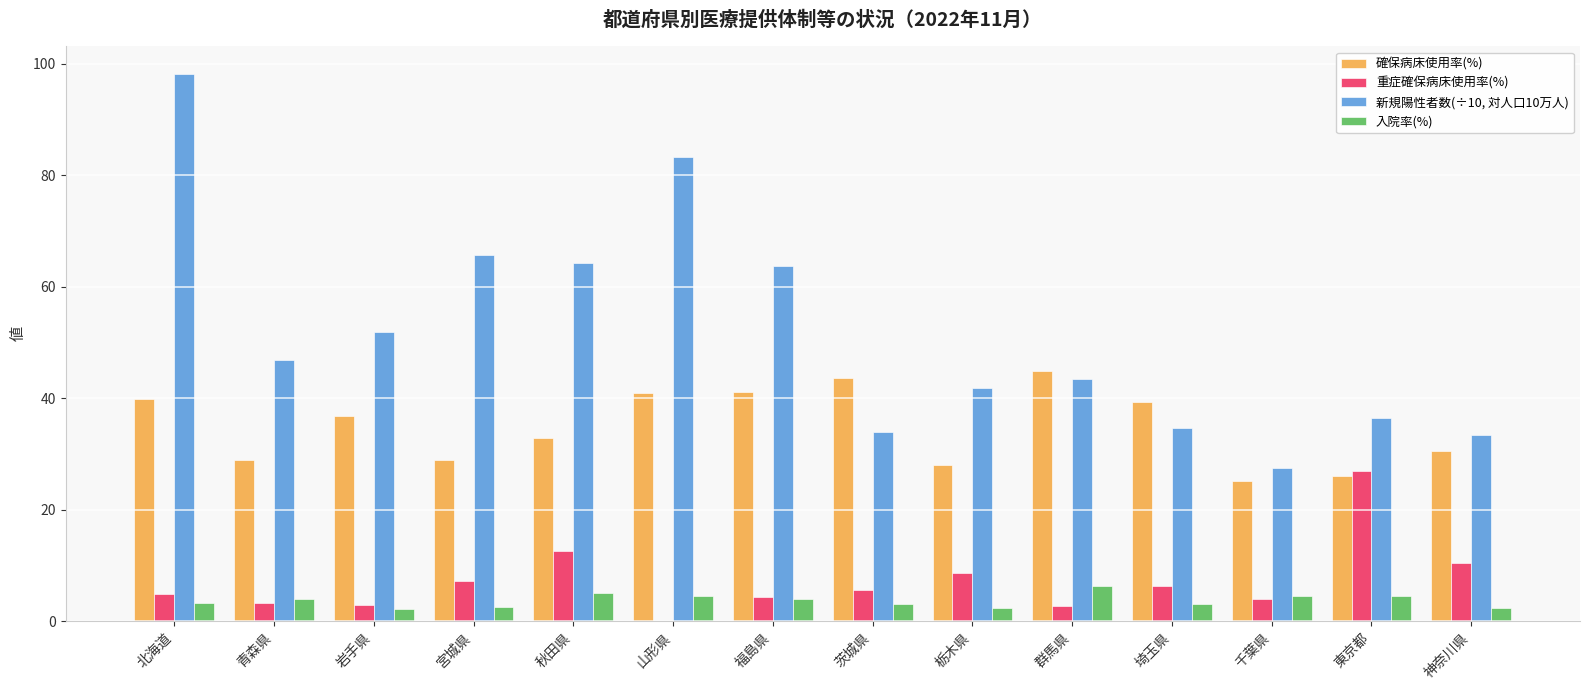

Which series changed the most between 茨城県 and 神奈川県?

確保病床使用率(%)